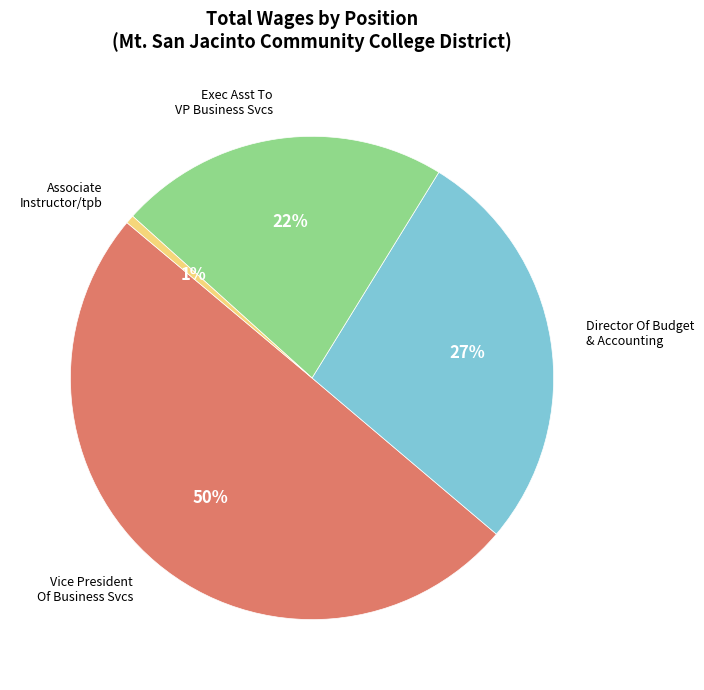

To the nearest percent, what is the difference between the largest and smallest slice percentages?

49%